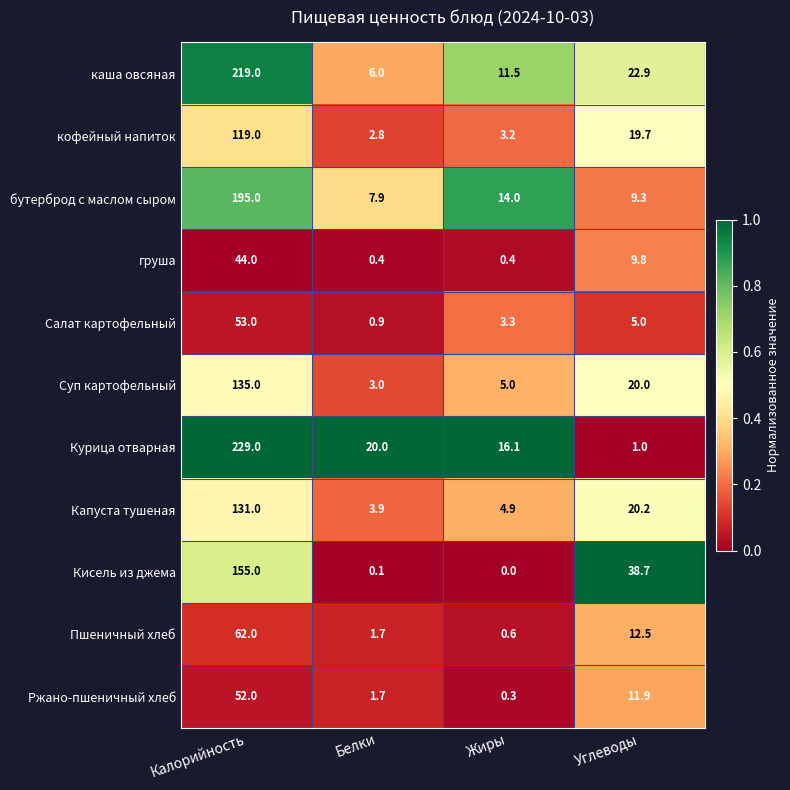

The Салат картофельный series shows 0.9 at Белки. True or false?

True